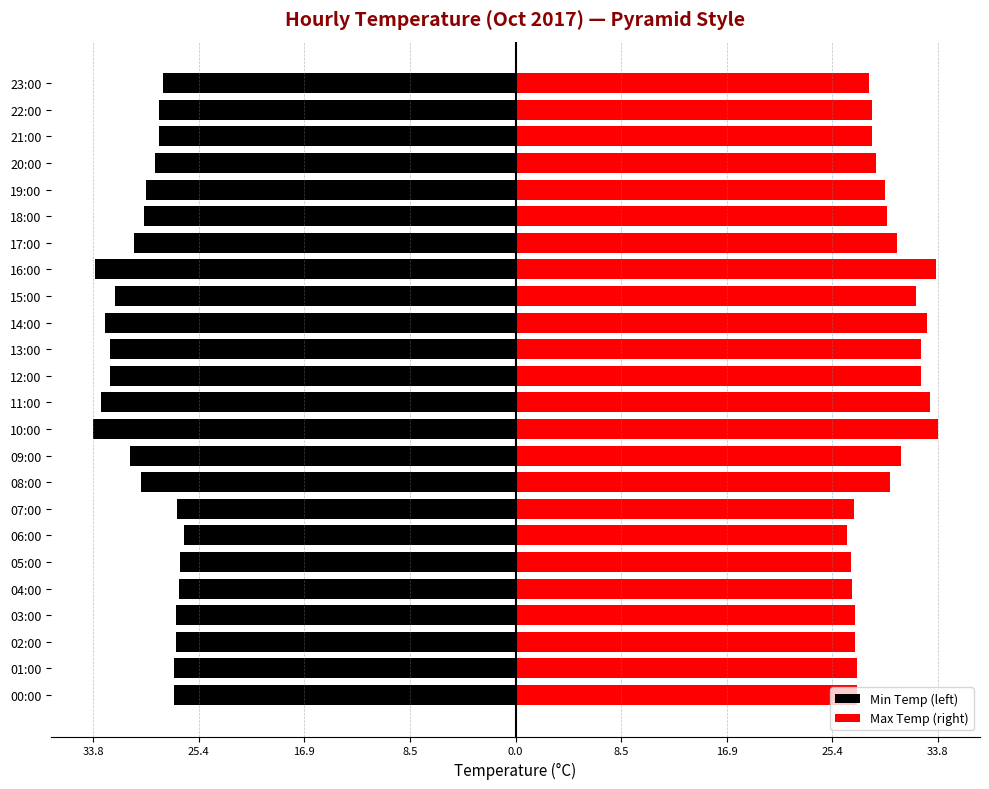

How many data points in Max Temp (right) are above 29?

12